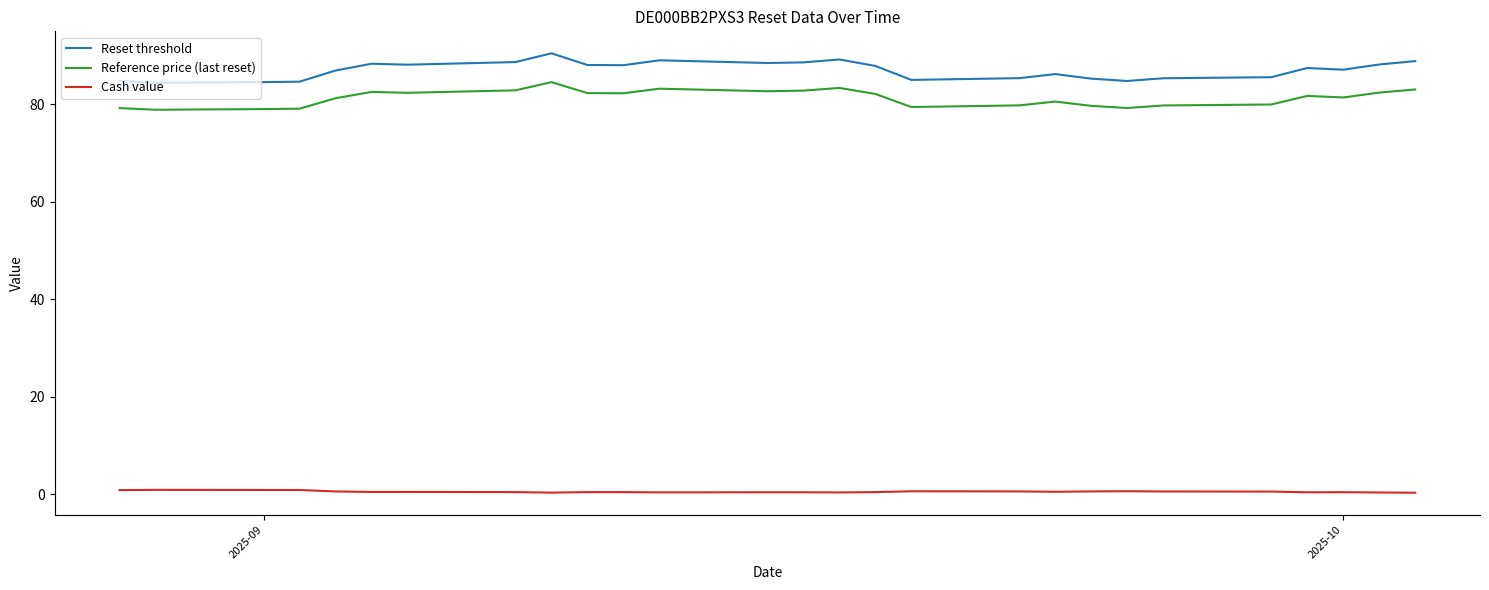

True or false: Reference price (last reset) and Cash value intersect in this chart.

False